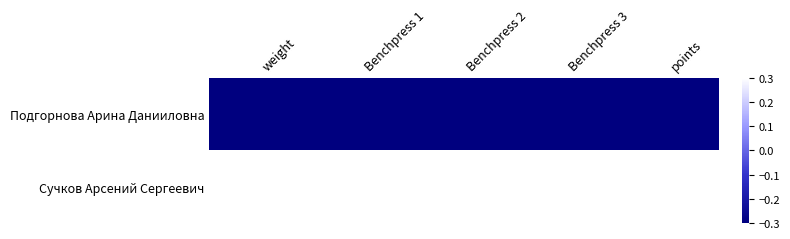

Reading left to right, list all the values displayed in this chart.

Подгорнова Арина Данииловна: weight=-0.3	Benchpress 1=-0.3	Benchpress 2=-0.3	Benchpress 3=-0.3	points=-0.3
Сучков Арсений Сергеевич: weight=0.3	Benchpress 1=0.3	Benchpress 2=0.3	Benchpress 3=0.3	points=0.3